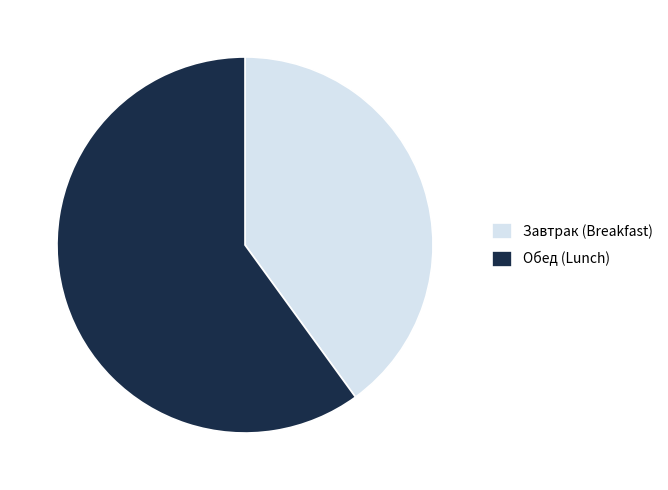

Between Обед (Lunch) and Завтрак (Breakfast), which is larger?

Обед (Lunch)